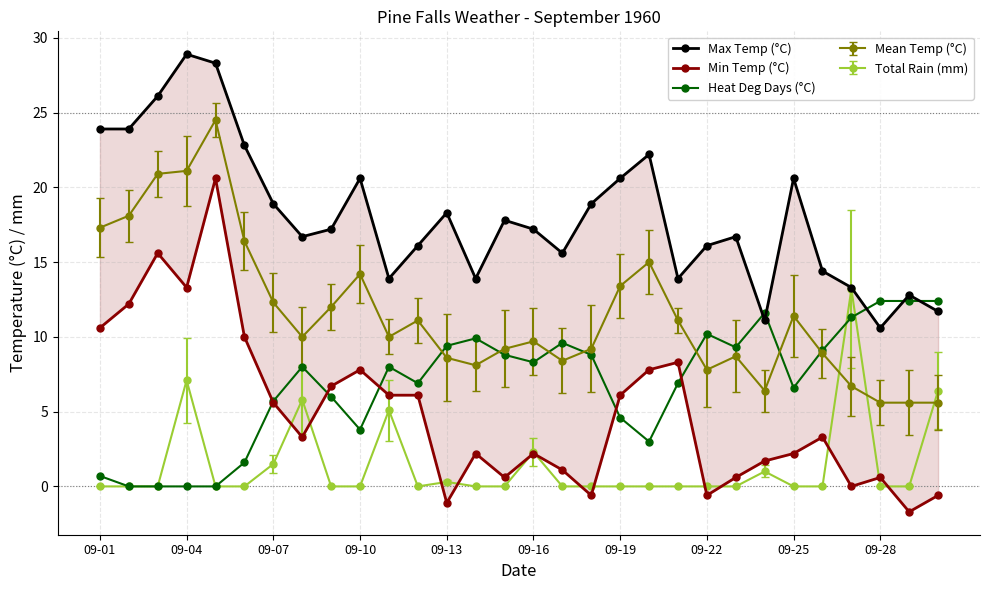

At which category does the chart reach its minimum across all series?

28